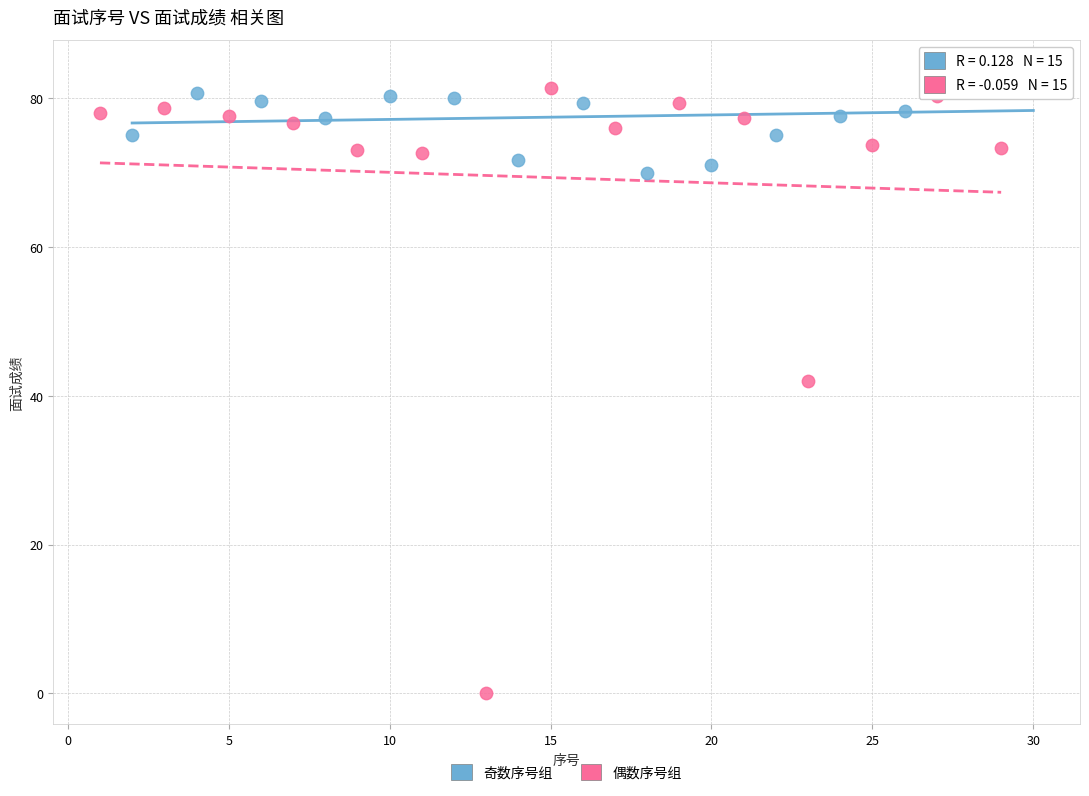

Which series has the widest spread of Y values?

偶数序号组